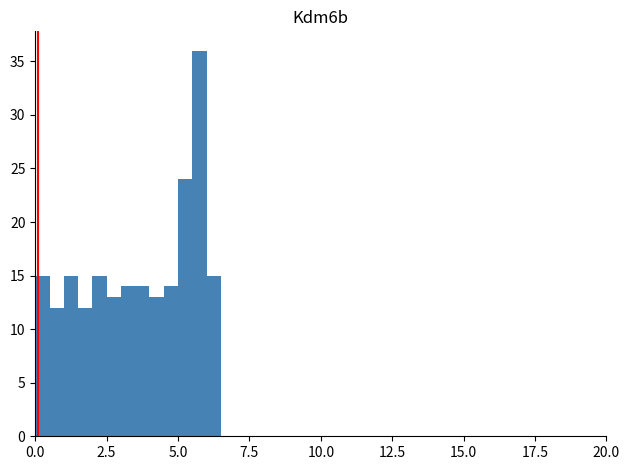

Around what value on the x-axis is the tallest bar? Give the approximate position of its centre, as read against the axis.

6.0